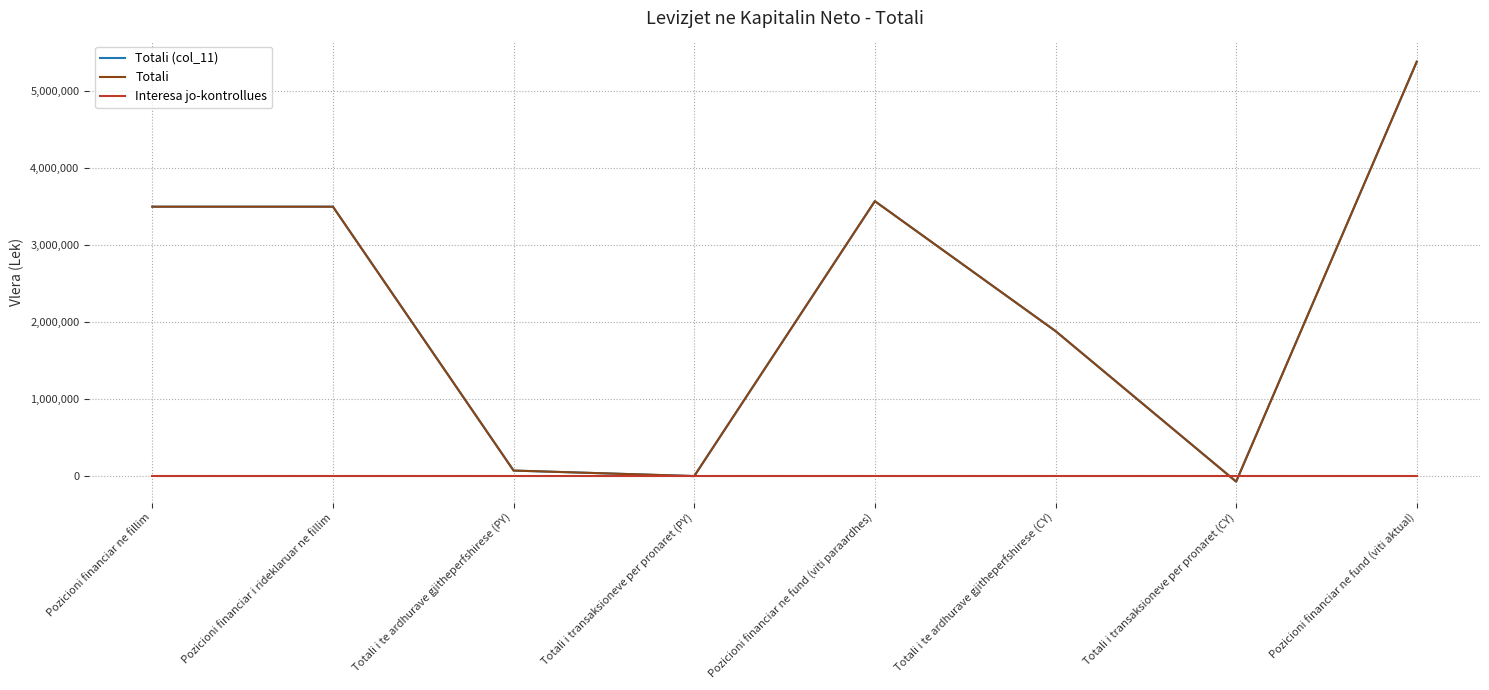

The Totali (col_11) series shows 916826 at Pozicioni financiar ne fund (viti paraardhes). True or false?

False